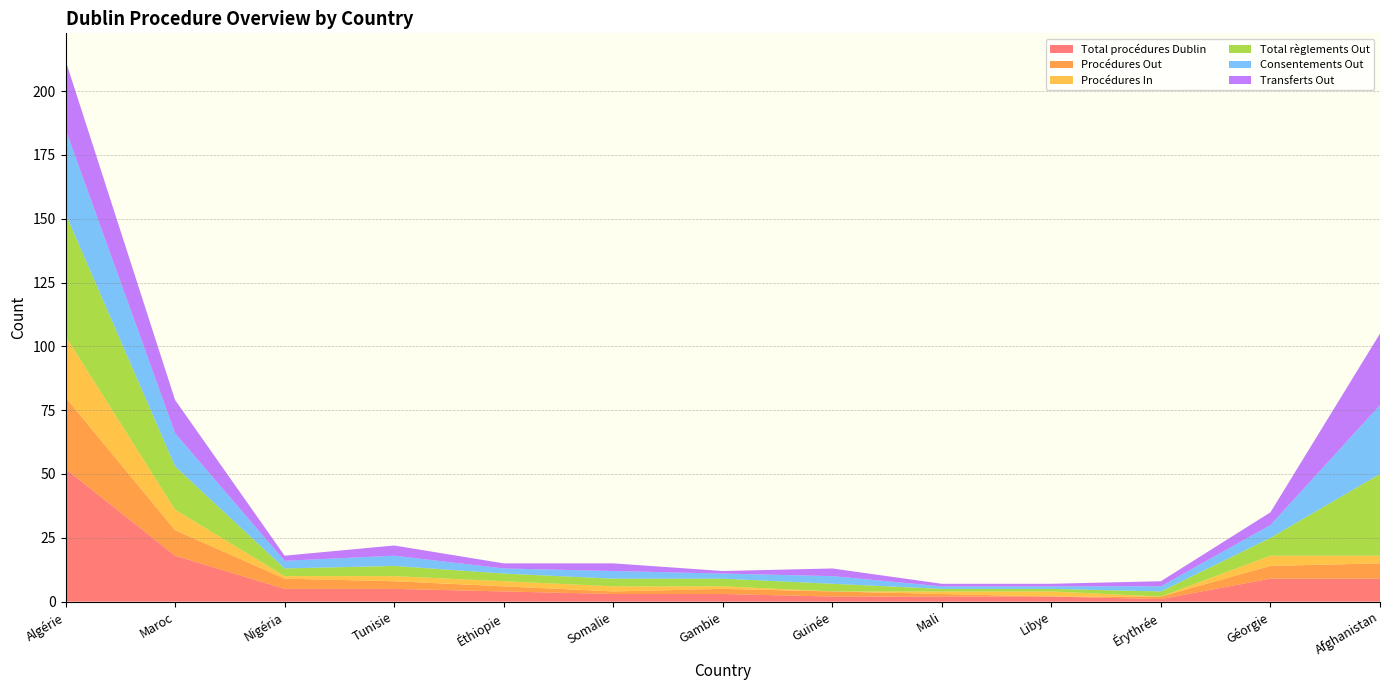

Reading right to left, extract all data points from this chart.

Total procédures Dublin: 9	9	1	2	2	2	3	3	4	5	5	18	52
Procédures Out: 6	5	1	0	1	2	2	1	2	3	4	10	28
Procédures In: 3	4	0	2	1	0	1	2	2	2	1	8	24
Total règlements Out: 32	7	2	1	1	3	3	3	3	4	3	17	48
Consentements Out: 27	5	2	1	1	3	2	3	2	4	3	13	33
Transferts Out: 28	5	2	1	1	3	1	3	2	4	2	13	27